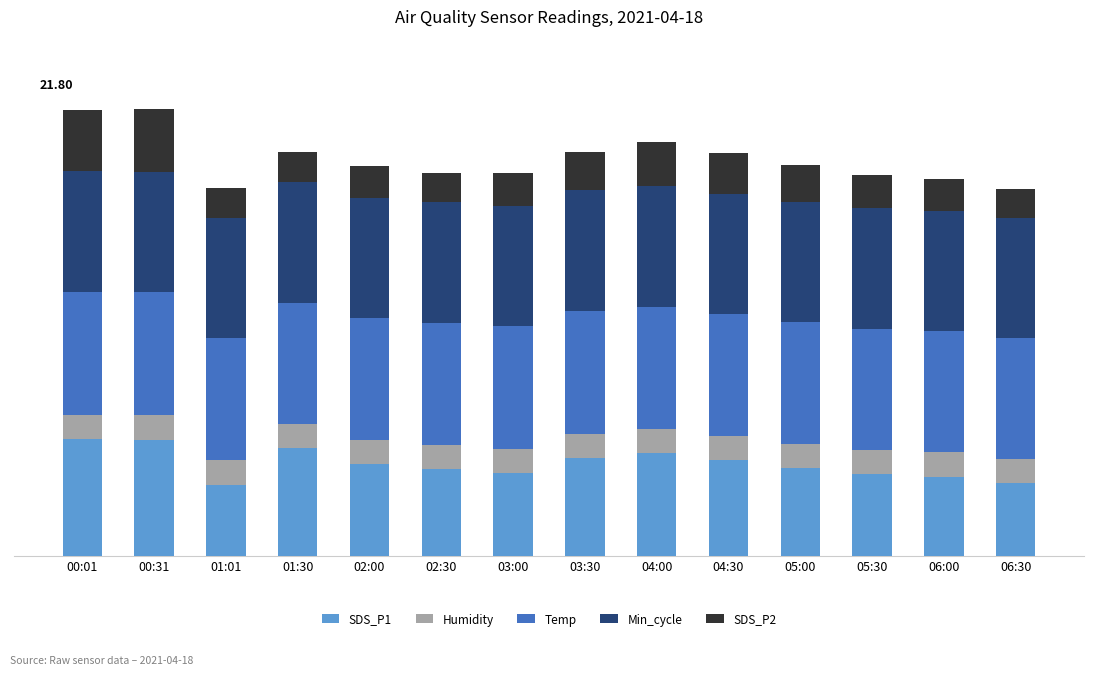

Which series has the largest range (max minus min)?

SDS_P1